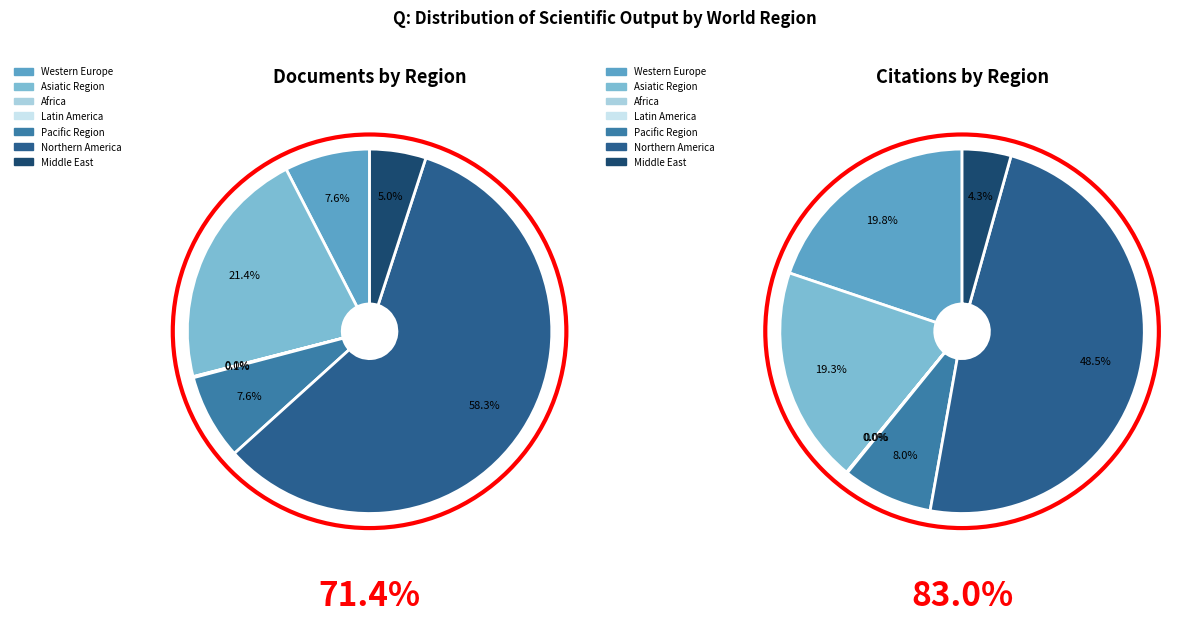

Does any single category account for the majority?

No